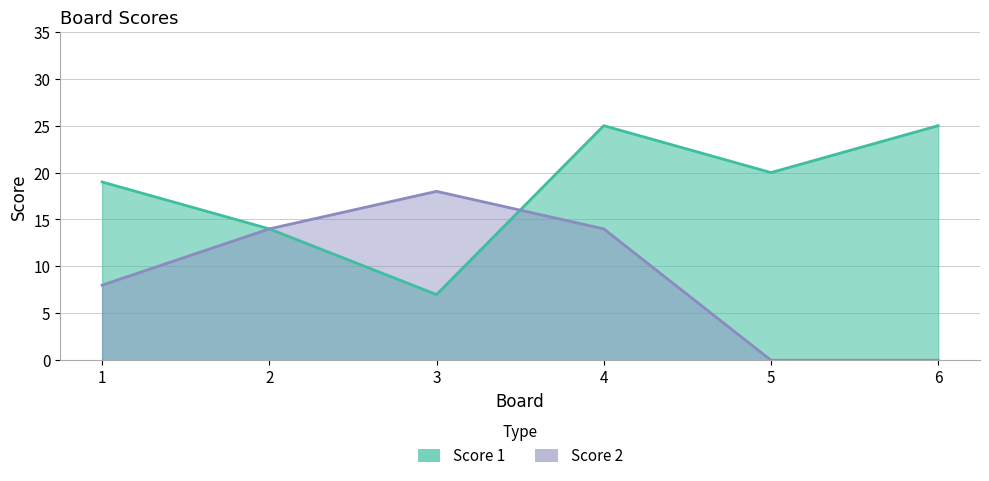

Which has a higher value, 4 or 3?

4